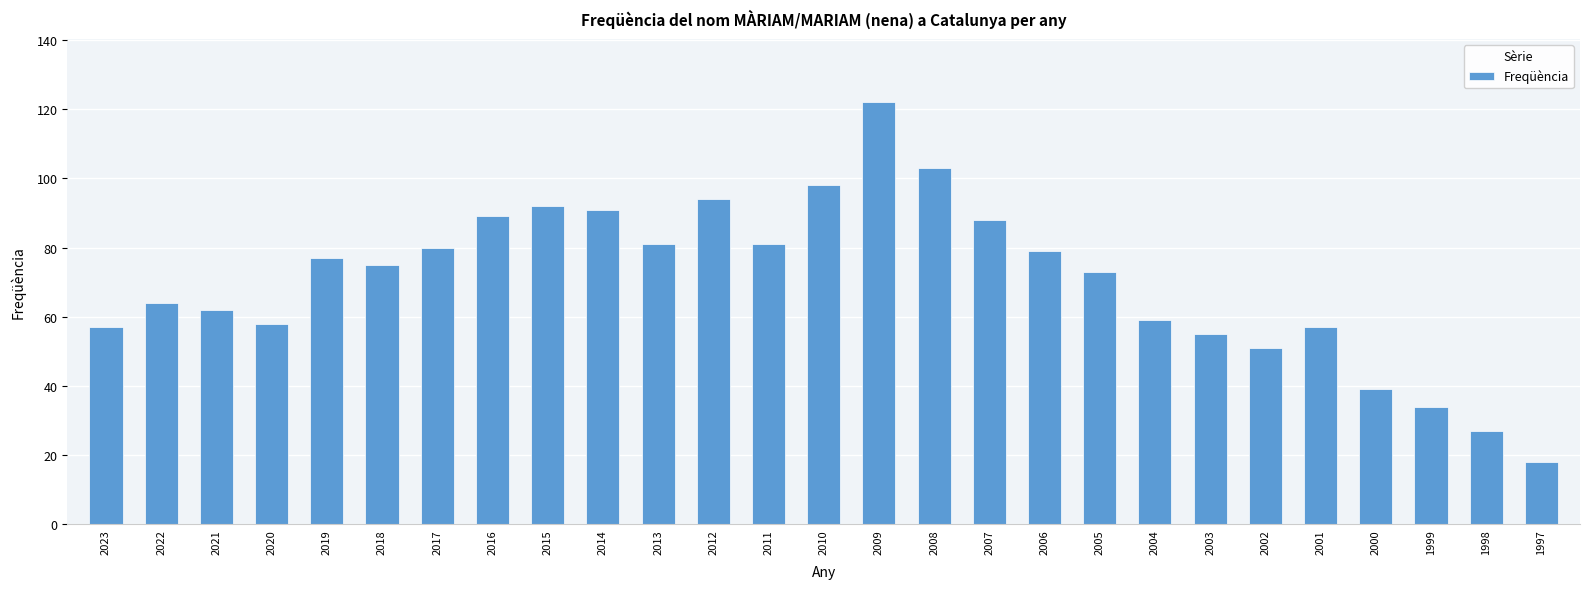

What is the smallest value displayed?

18